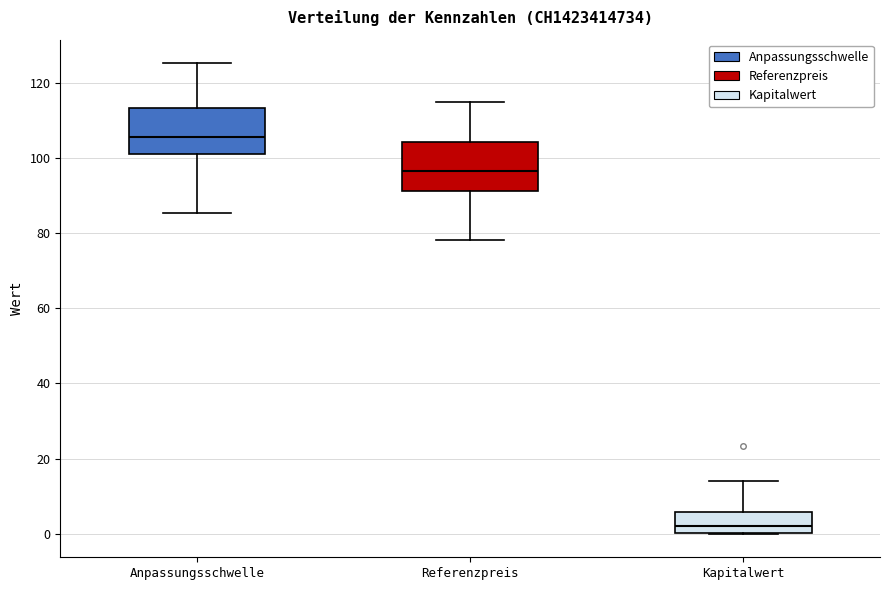

Which box has the lowest median line?

Kapitalwert